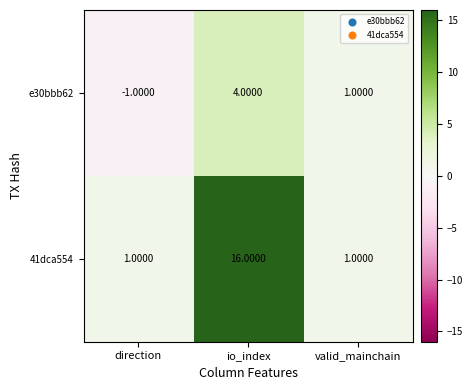

What is the difference between the highest and lowest values at io_index?

12